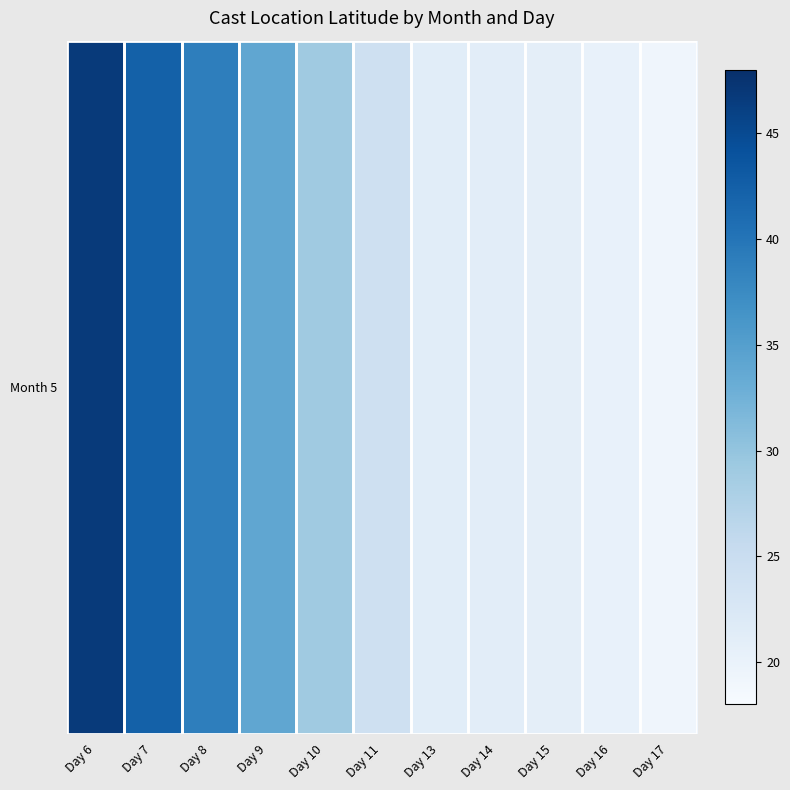

Reading left to right, extract all data points from this chart.

46.8	42.4	38.9	34.0	29.1	24.3	21.2	21.2	20.9	20.2	19.2